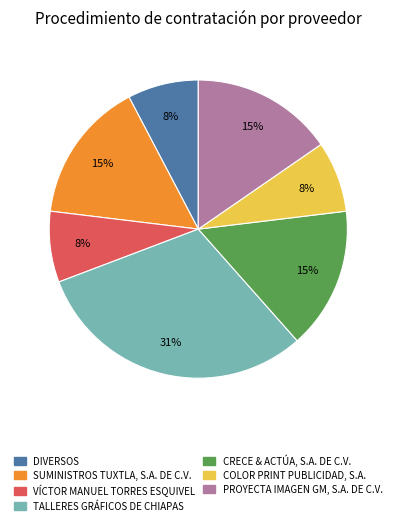

To the nearest percent, what portion does TALLERES GRÁFICOS DE CHIAPAS represent?

31%